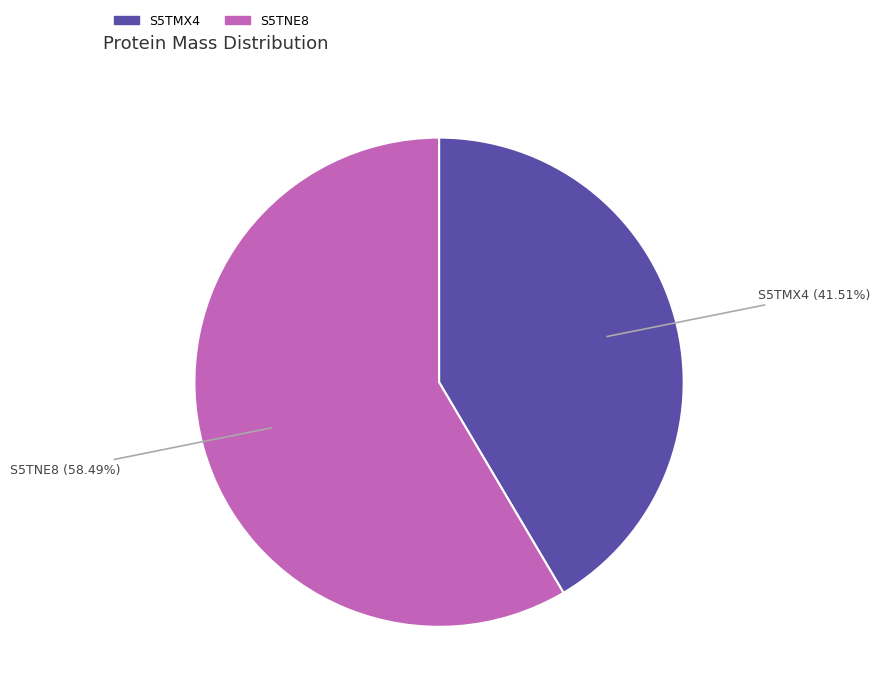

Is there any slice that represents more than half of the pie?

Yes